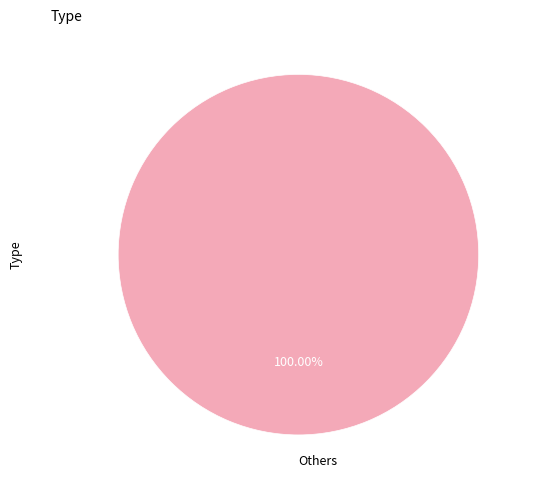

How many slices are in this pie chart?

1